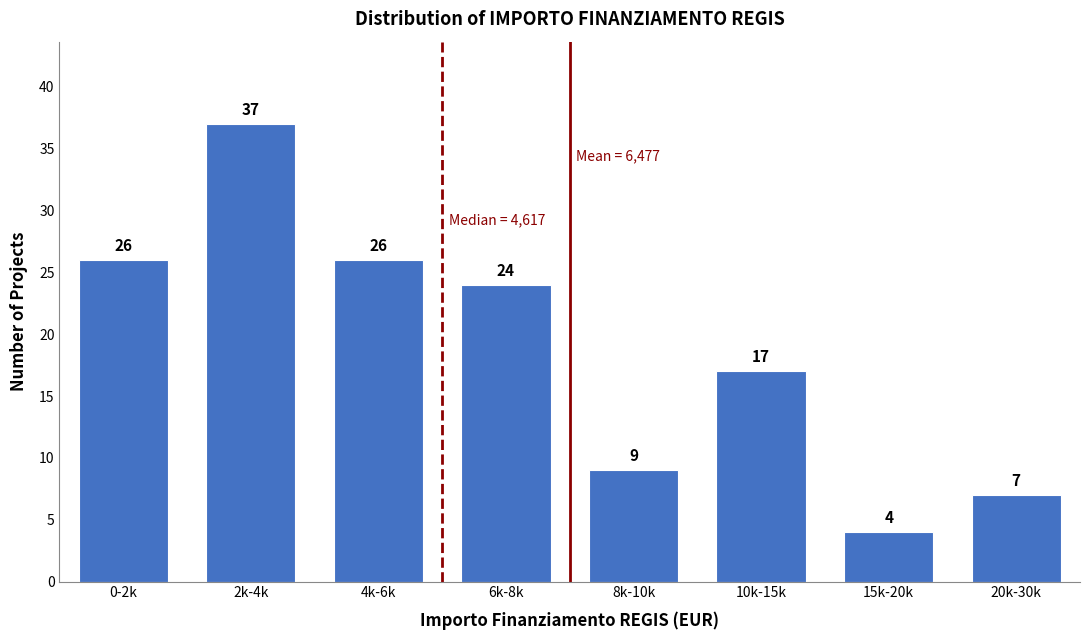

Reading left to right, list all the values displayed in this chart.

0-2k=26	2k-4k=37	4k-6k=26	6k-8k=24	8k-10k=9	10k-15k=17	15k-20k=4	20k-30k=7